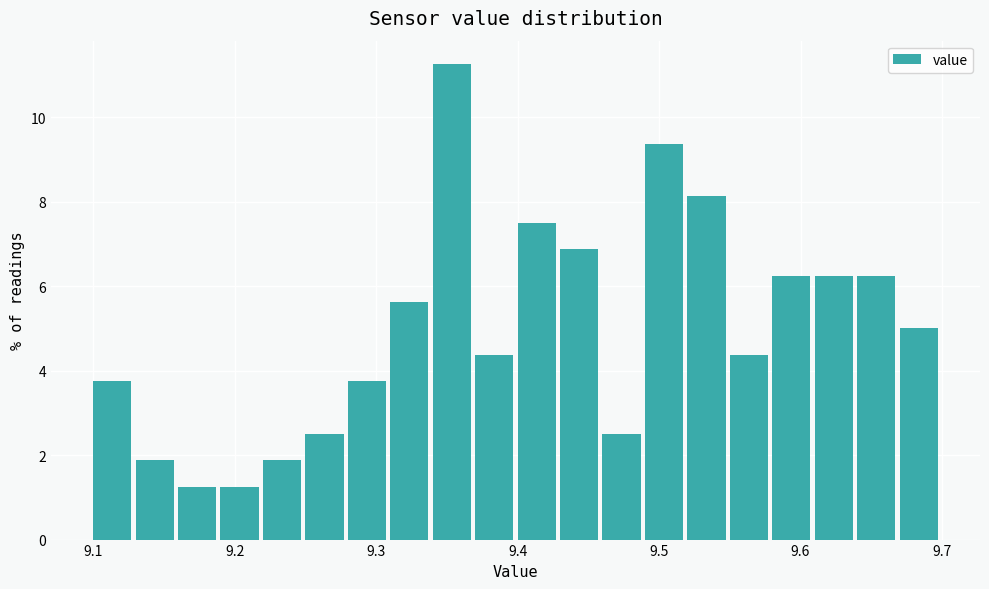

Read against the x-axis, roughly where is the centre of the tallest bar?

9.35